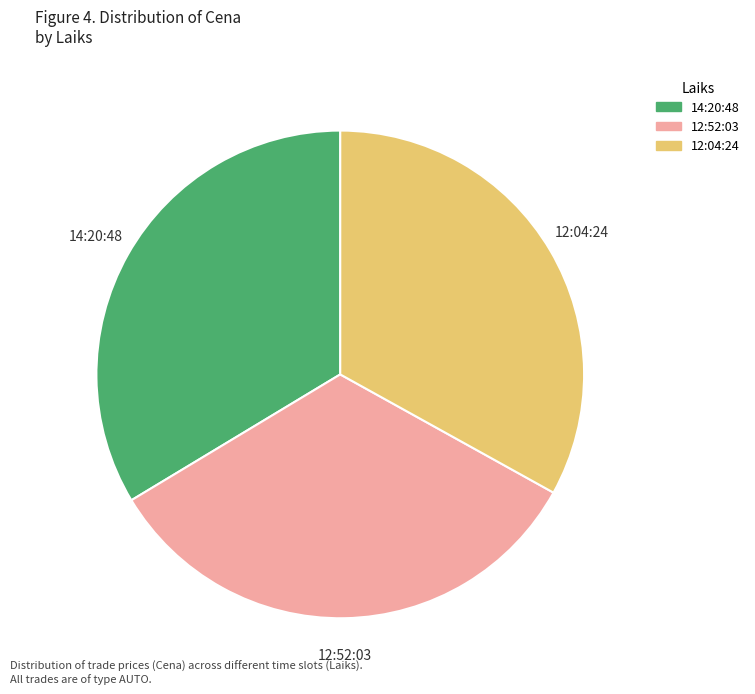

Approximately how many times larger is the value at 12:04:24 compared to 14:20:48?

1.0